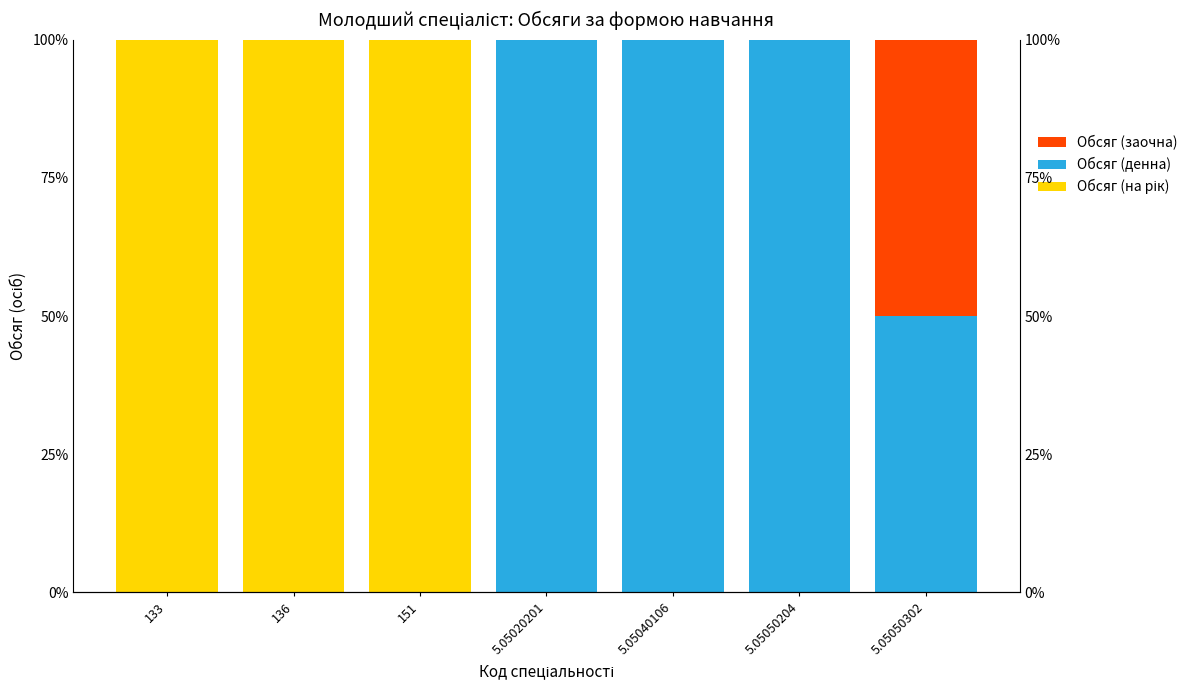

What is the sum of all Обсяг (на рік) values?

300